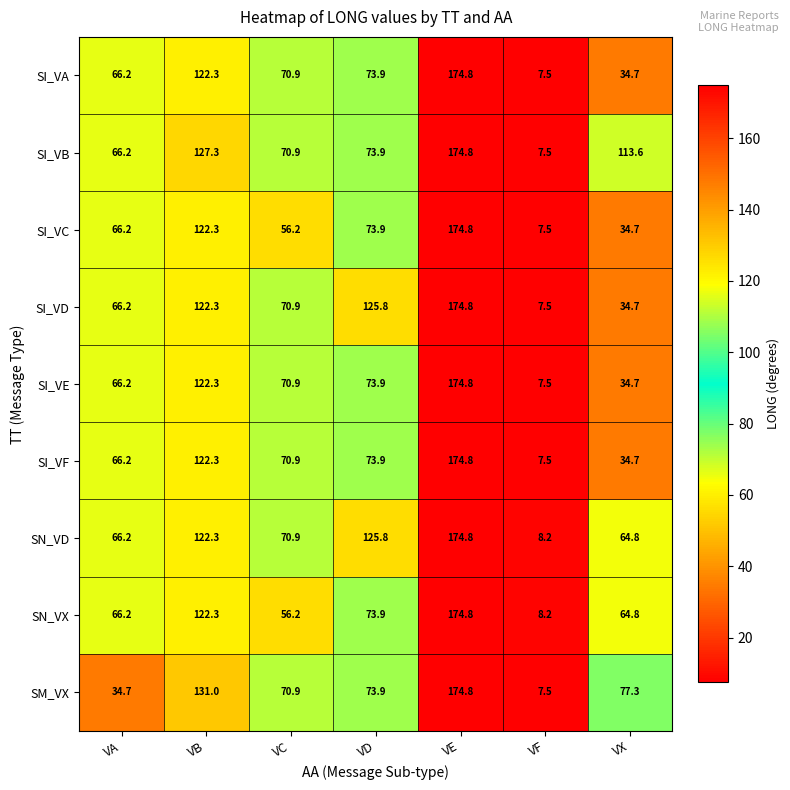

What value does the SI_VE series have at VA?

66.2